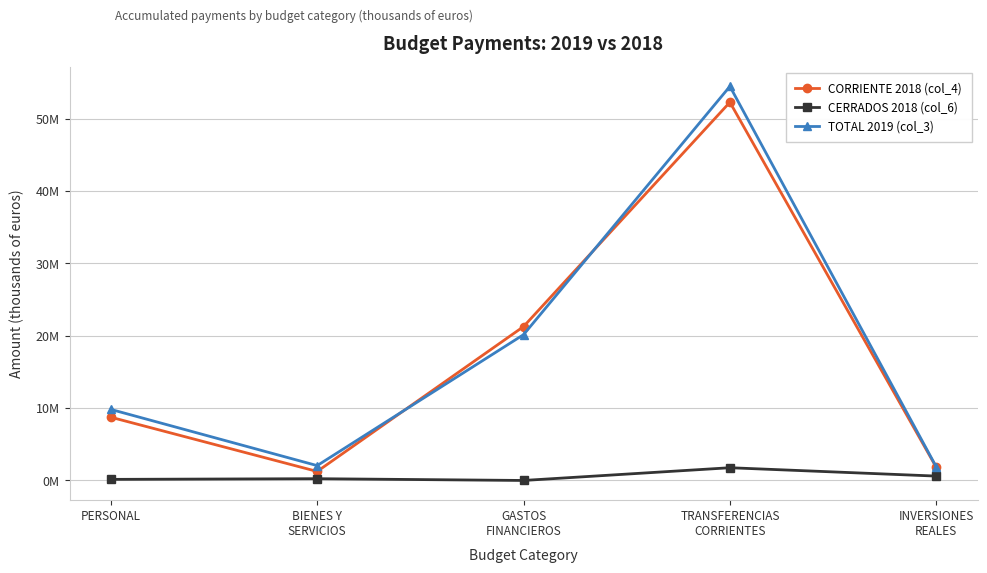

What are all the series names shown in the legend?

CORRIENTE 2018 (col_4), CERRADOS 2018 (col_6), TOTAL 2019 (col_3)